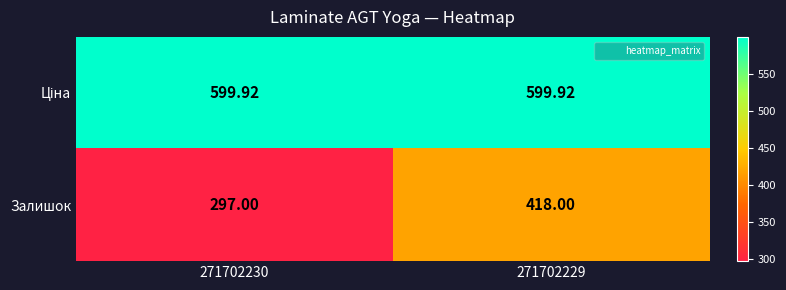

How many data points does each series have?

2